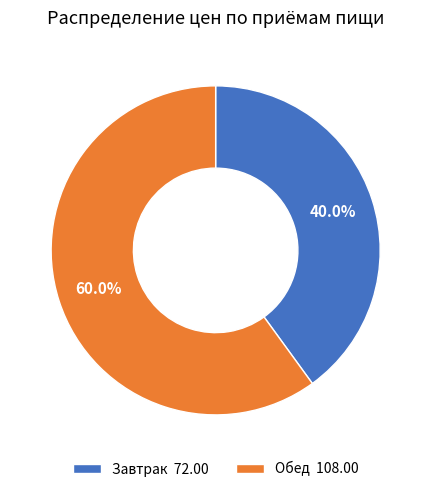

Rank the categories by value from highest to lowest.

Обед 108.00, Завтрак 72.00